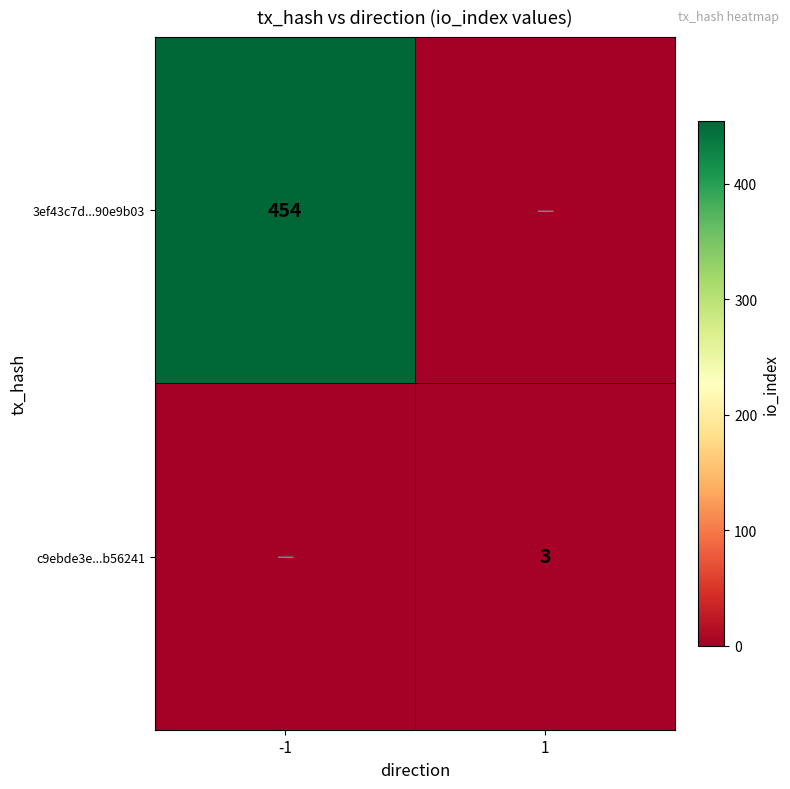

The 3ef43c7d...90e9b03 series shows 768 at -1. True or false?

False